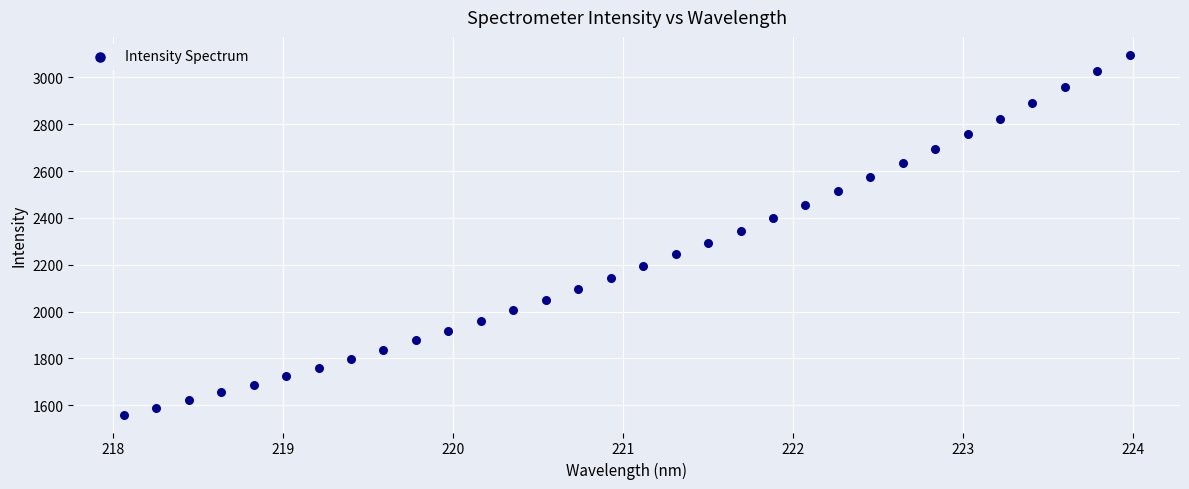

What is the range of X values (max minus min)?

5.9